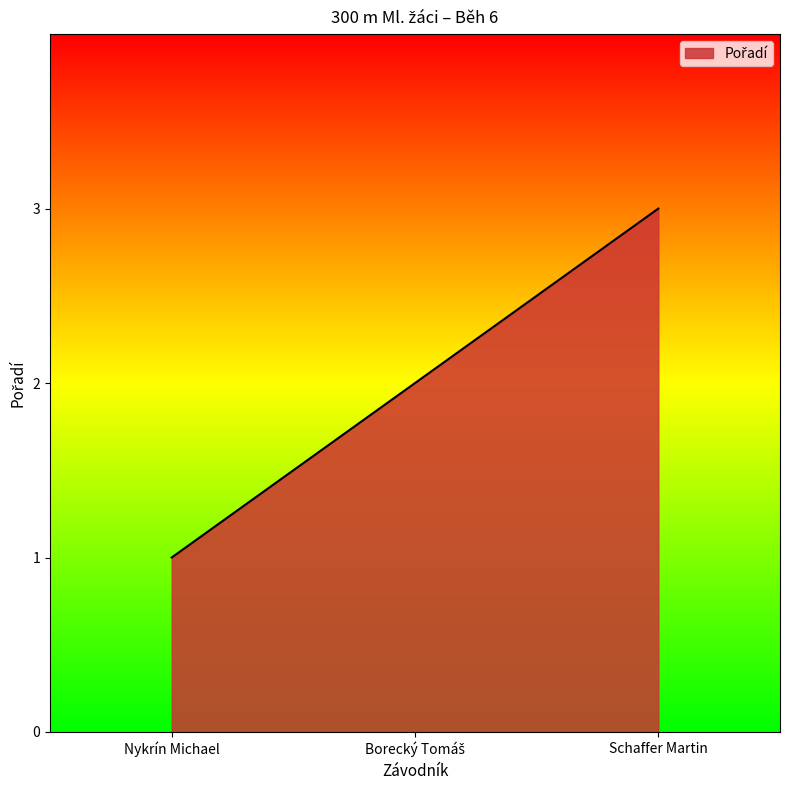

What is the approximate value at Schaffer Martin?

3